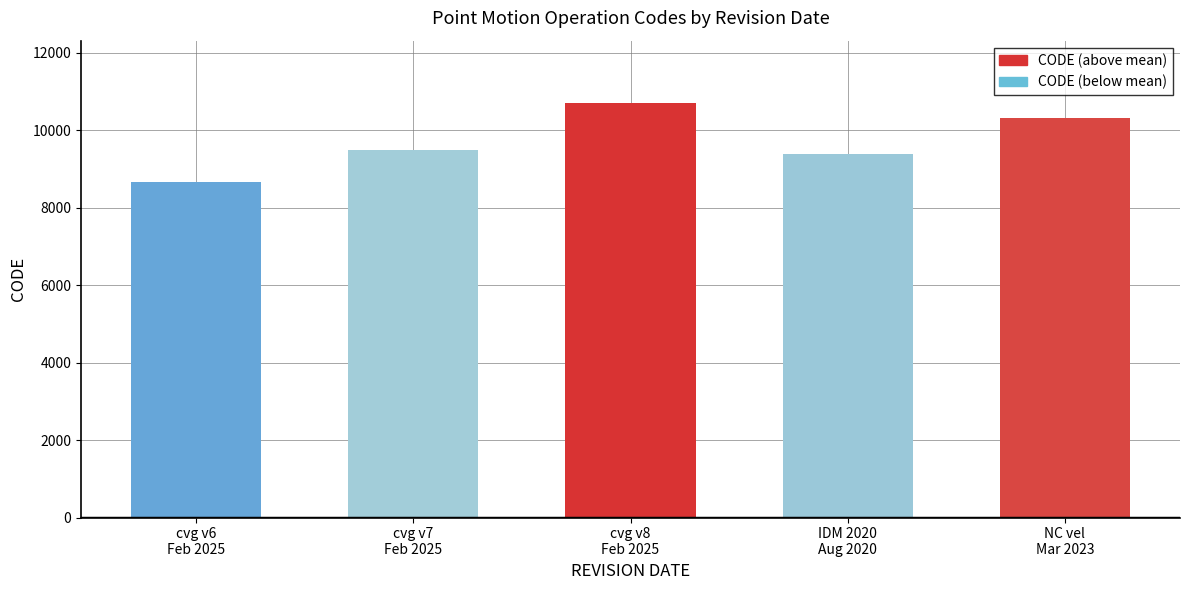

What is the value of the 2nd bar from the left?

9483